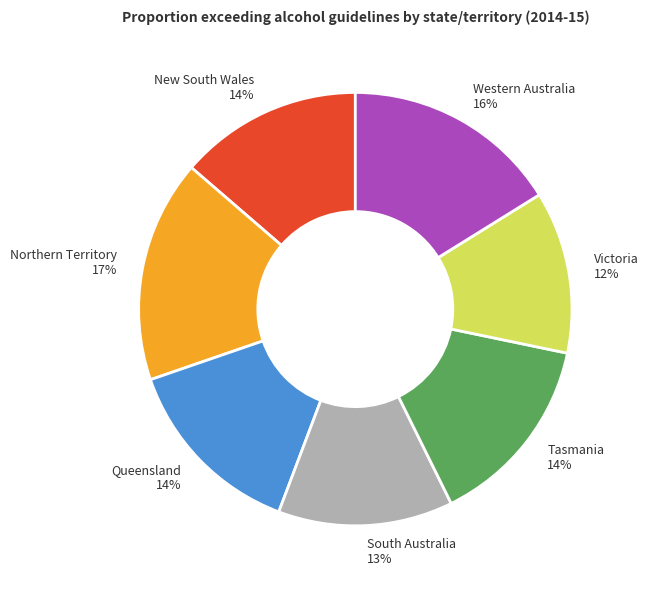

Count the number of slices in the pie.

7